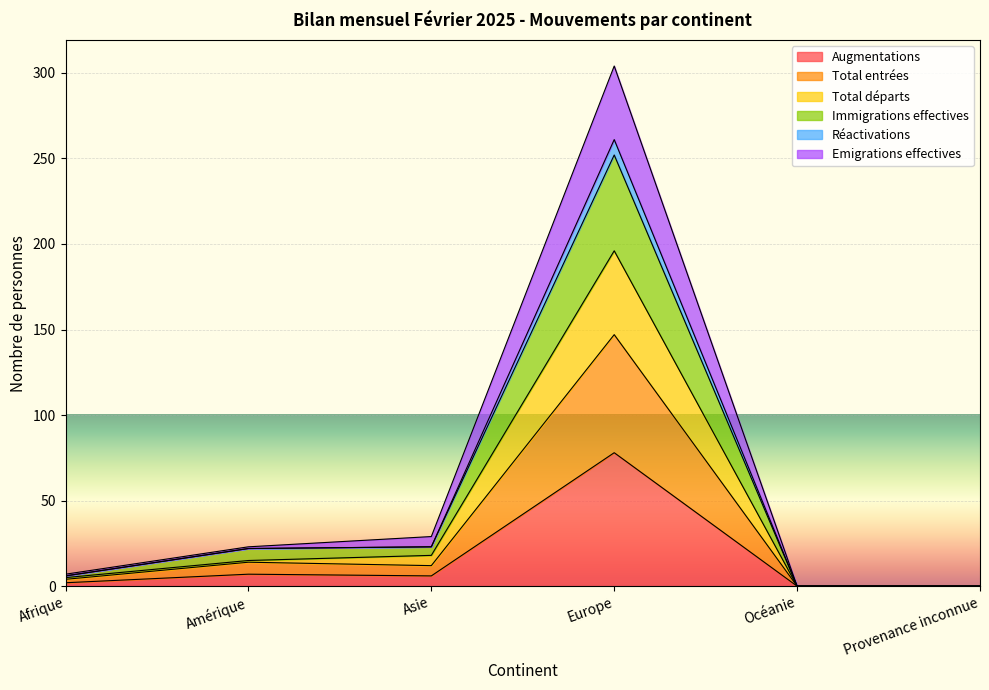

True or false: Total départs and Total entrées cross at least once.

False